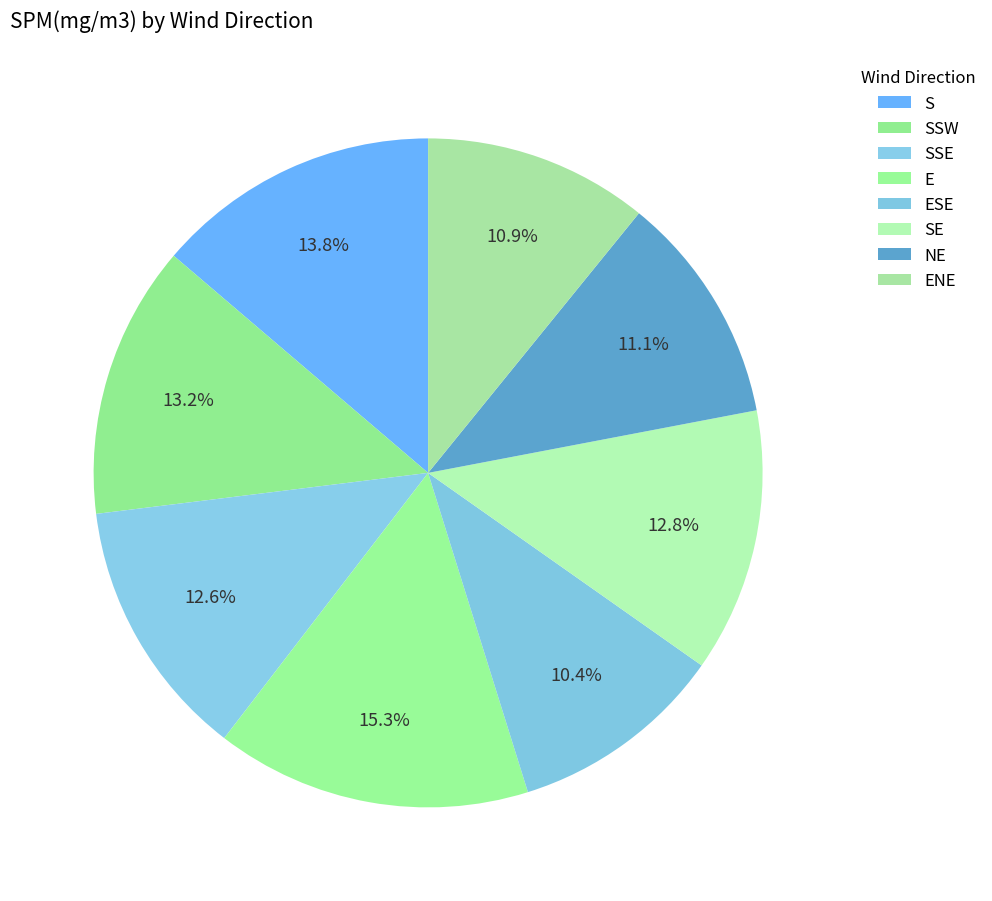

Count the number of slices in the pie.

8